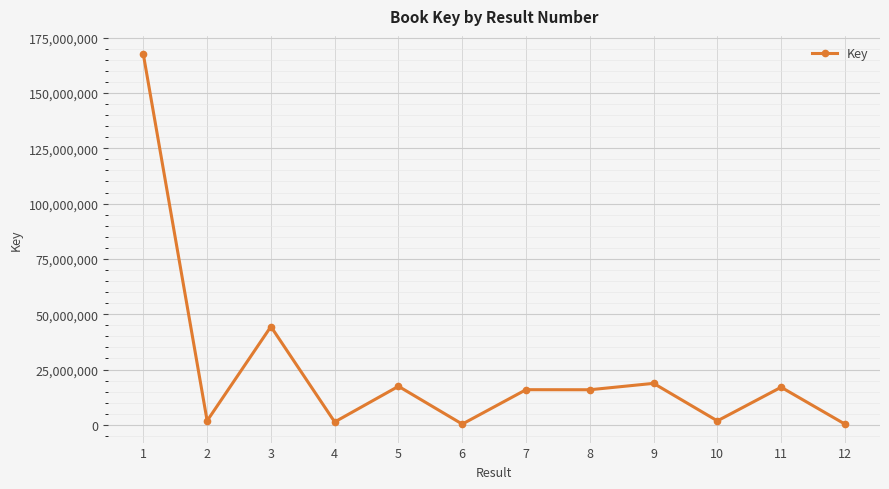

How many values are below 15883460?

6